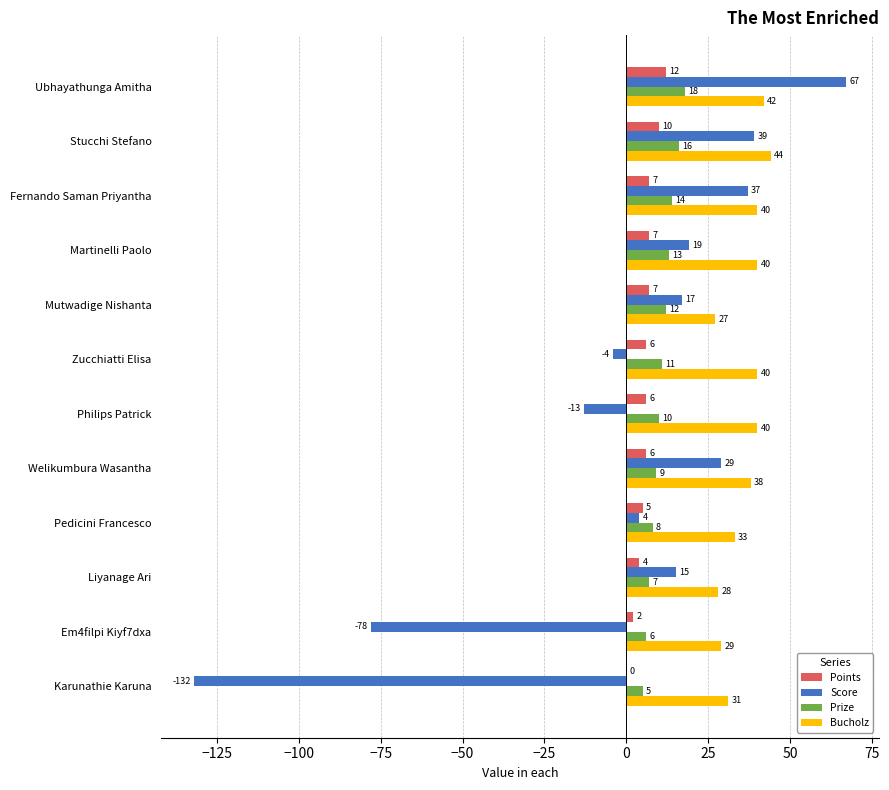

At which category is the sum across all series the highest?

Ubhayathunga Amitha